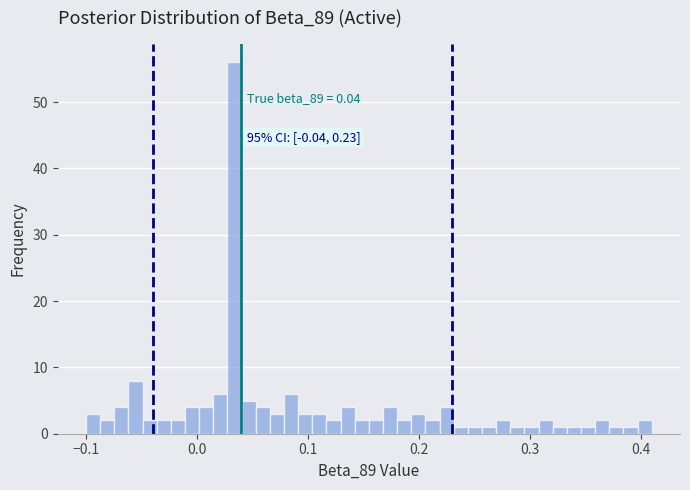

Around what value on the x-axis is the tallest bar? Give the approximate position of its centre, as read against the axis.

0.03